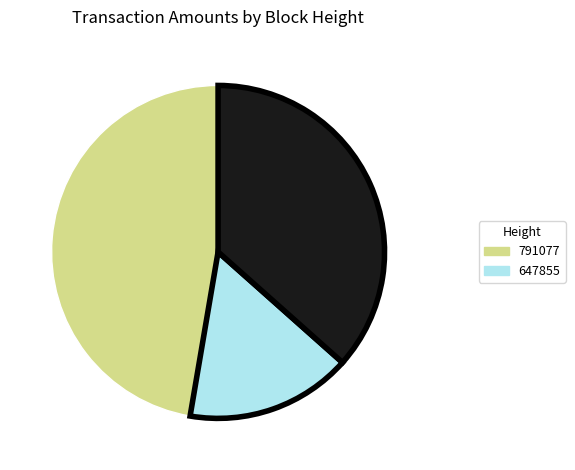

Count the number of slices in the pie.

3